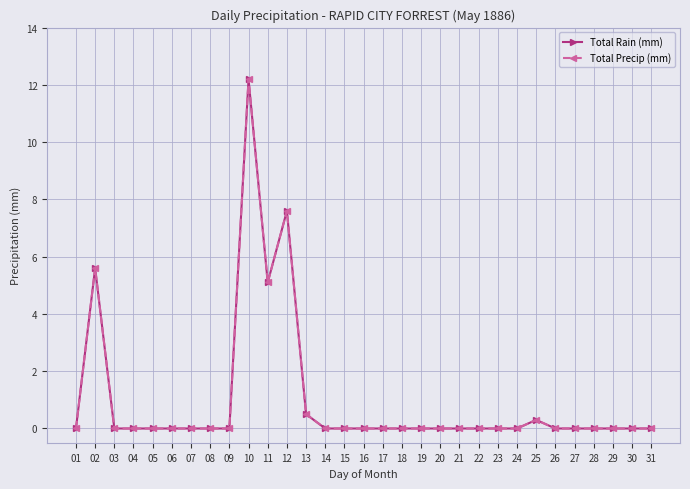

The Total Precip (mm) series shows 0.0 at 21. True or false?

True